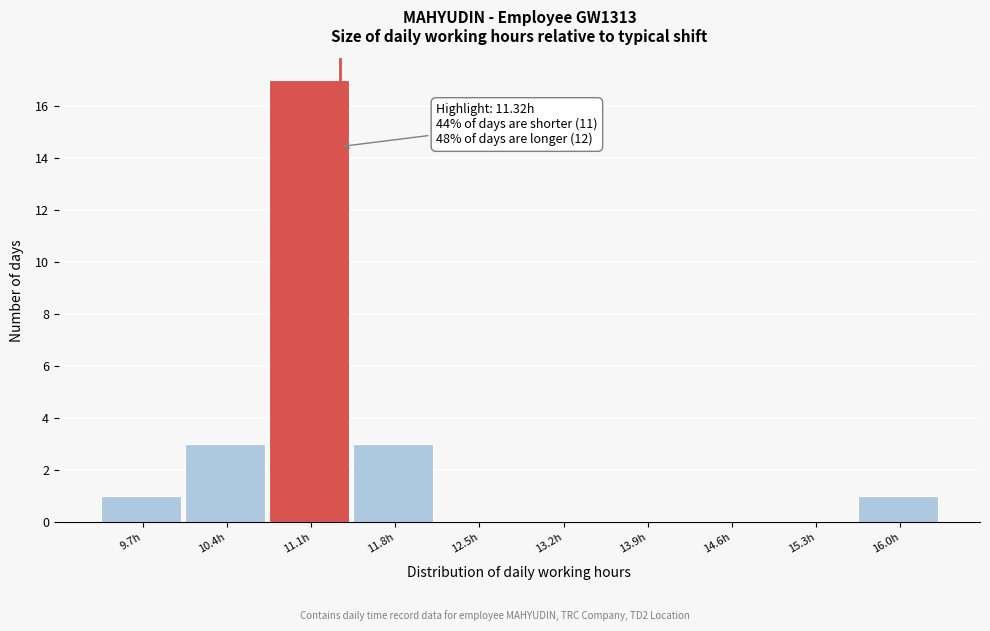

Which range on the x-axis has the tallest bar?

10.73 to 11.43